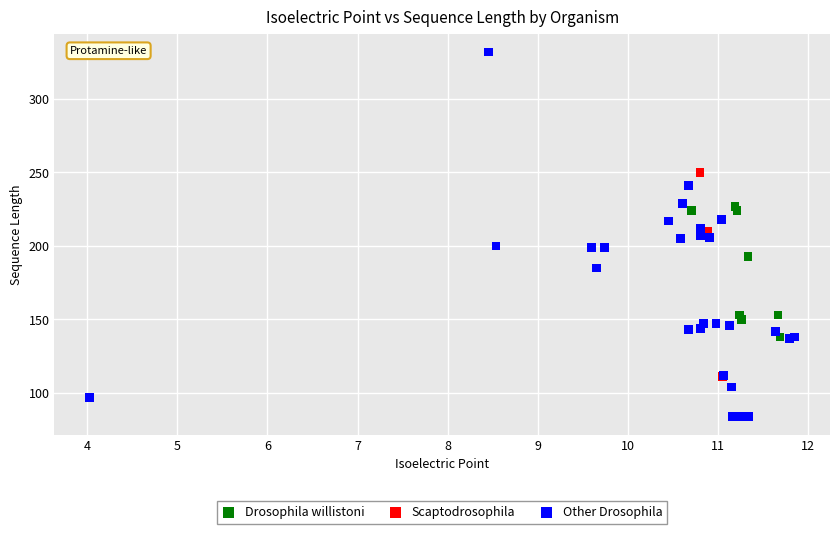

Which series contains the highest Y value?

Other Drosophila